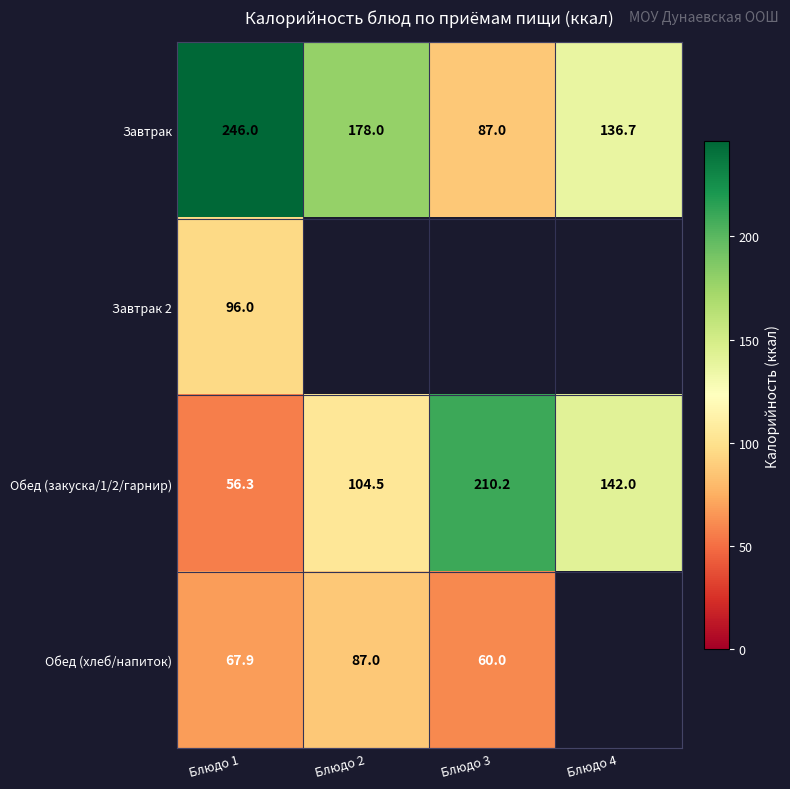

What is the average value of the Завтрак series?

161.9